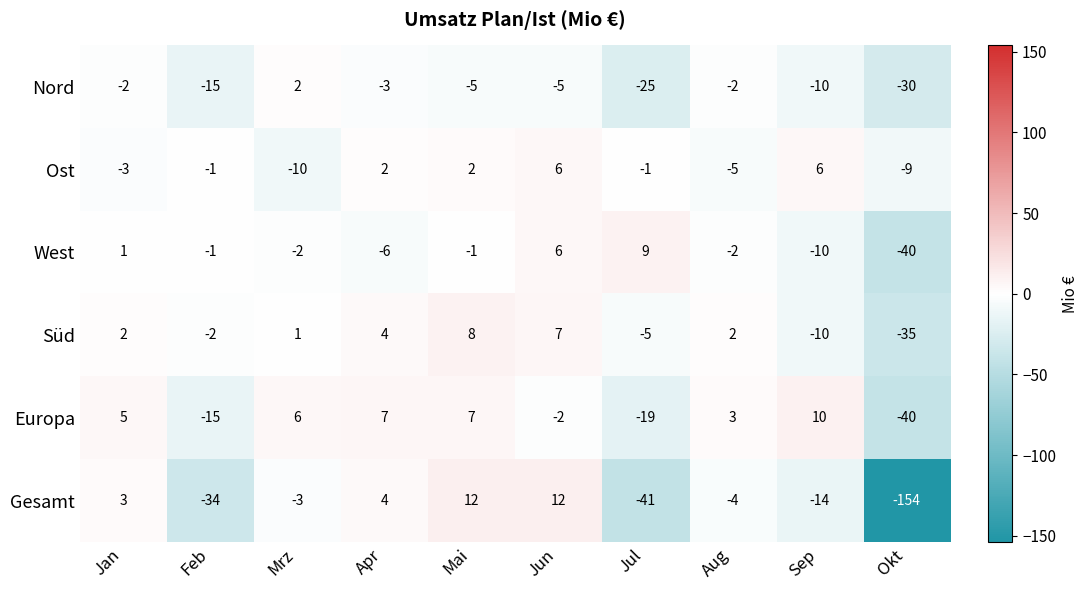

List the series in order of their peak value, lowest first.

Nord, Ost, Süd, West, Europa, Gesamt